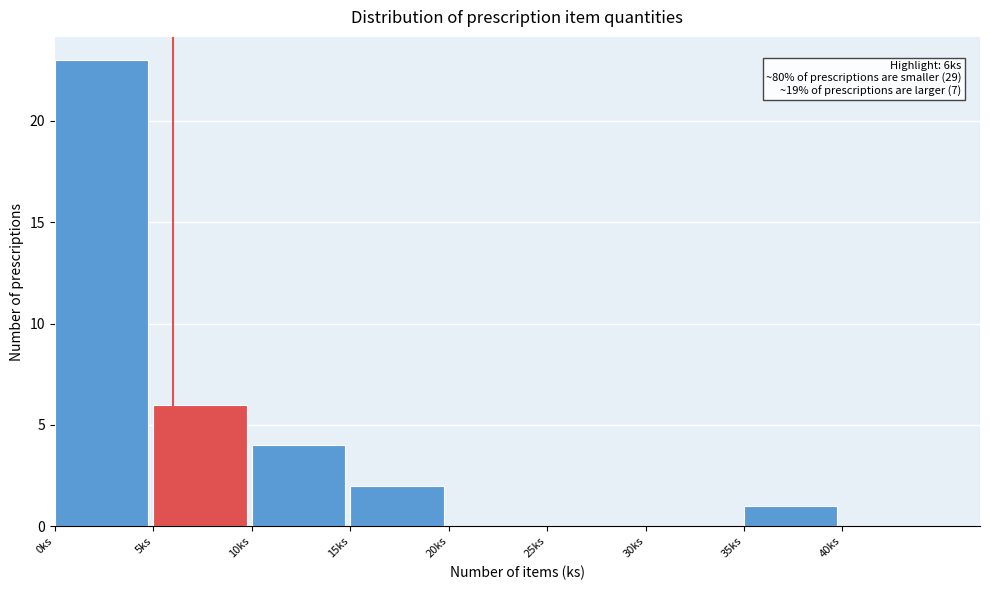

Which range on the x-axis has the tallest bar?

0 to 5